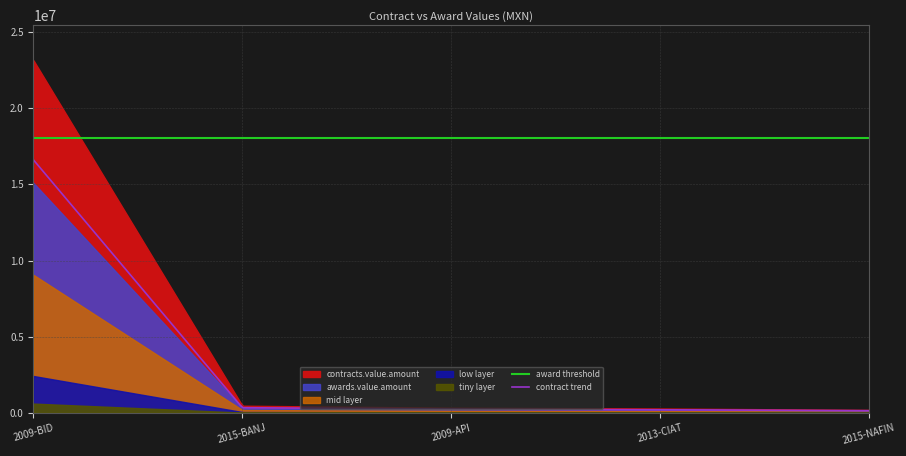

True or false: awards.value.amount and contracts.value.amount cross at least once.

False